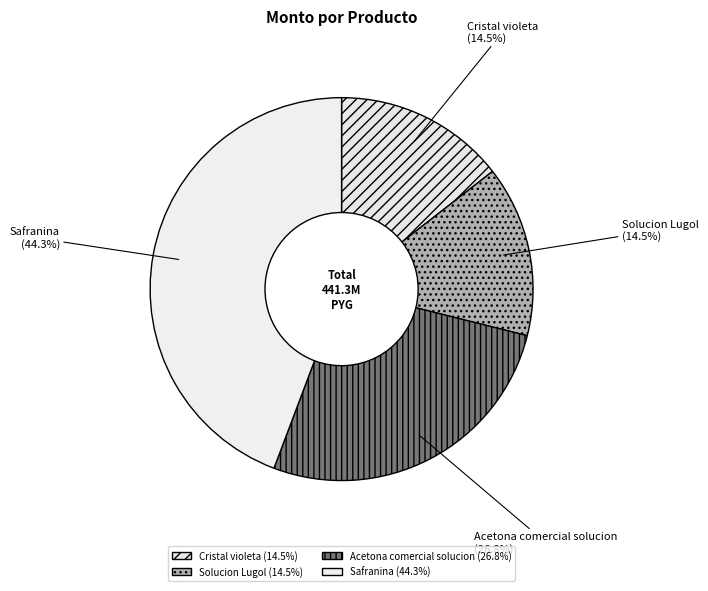

Do Solucion Lugol and Safranina together represent more than half of the pie?

Yes